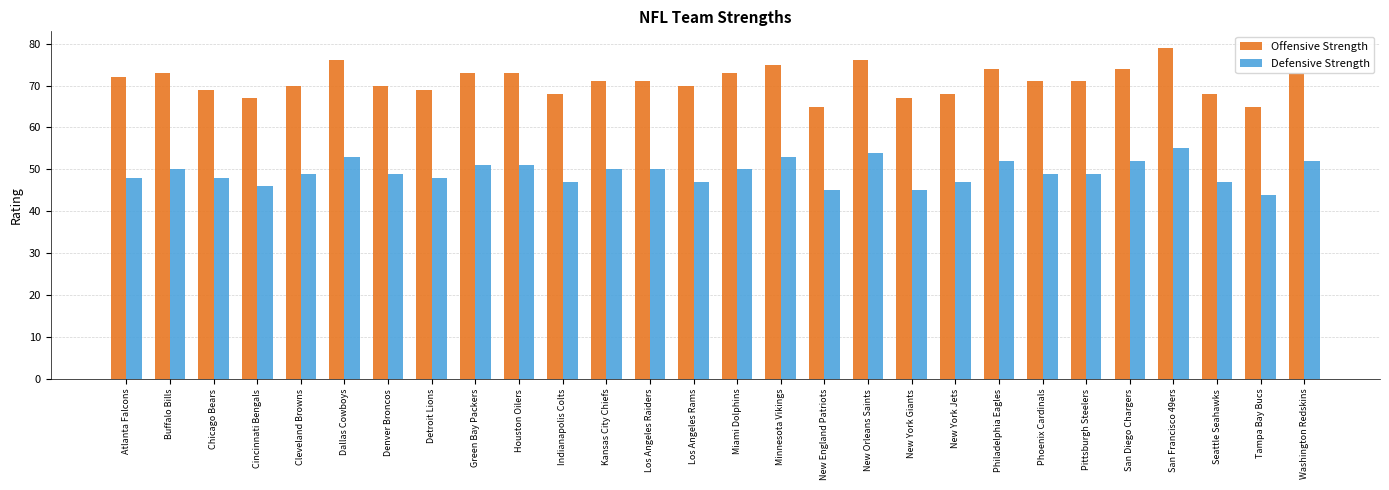

Reading right to left, extract all data points from this chart.

Offensive Strength: Washington Redskins=73	Tampa Bay Bucs=65	Seattle Seahawks=68	San Francisco 49ers=79	San Diego Chargers=74	Pittsburgh Steelers=71	Phoenix Cardinals=71	Philadelphia Eagles=74	New York Jets=68	New York Giants=67	New Orleans Saints=76	New England Patriots=65	Minnesota Vikings=75	Miami Dolphins=73	Los Angeles Rams=70	Los Angeles Raiders=71	Kansas City Chiefs=71	Indianapolis Colts=68	Houston Oilers=73	Green Bay Packers=73	Detroit Lions=69	Denver Broncos=70	Dallas Cowboys=76	Cleveland Browns=70	Cincinnati Bengals=67	Chicago Bears=69	Buffalo Bills=73	Atlanta Falcons=72
Defensive Strength: Washington Redskins=52	Tampa Bay Bucs=44	Seattle Seahawks=47	San Francisco 49ers=55	San Diego Chargers=52	Pittsburgh Steelers=49	Phoenix Cardinals=49	Philadelphia Eagles=52	New York Jets=47	New York Giants=45	New Orleans Saints=54	New England Patriots=45	Minnesota Vikings=53	Miami Dolphins=50	Los Angeles Rams=47	Los Angeles Raiders=50	Kansas City Chiefs=50	Indianapolis Colts=47	Houston Oilers=51	Green Bay Packers=51	Detroit Lions=48	Denver Broncos=49	Dallas Cowboys=53	Cleveland Browns=49	Cincinnati Bengals=46	Chicago Bears=48	Buffalo Bills=50	Atlanta Falcons=48